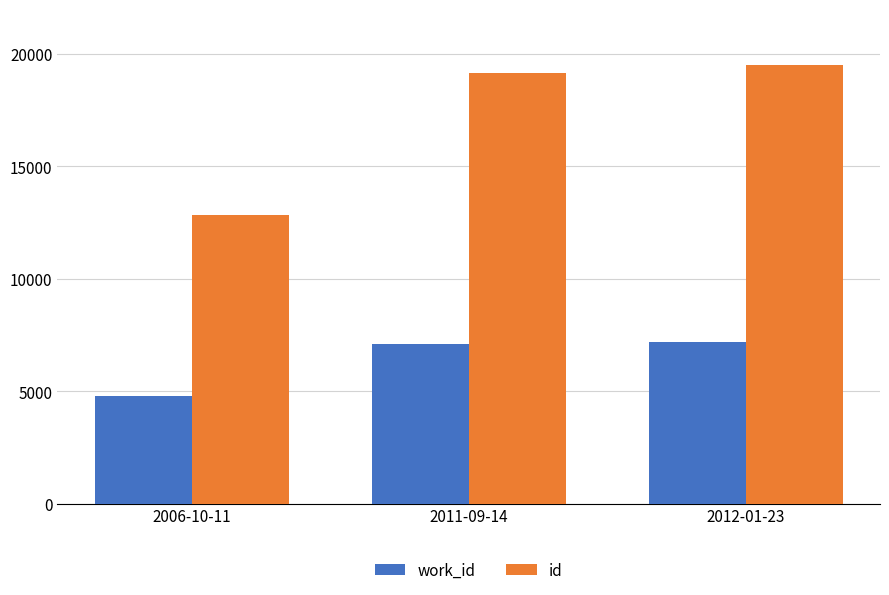

What is the difference between the maximum and minimum values in the id series?

6669